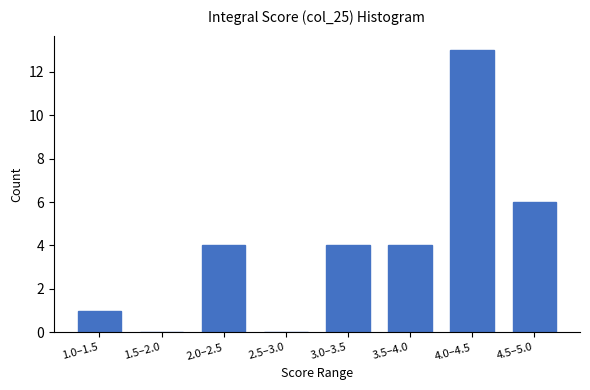

Reading left to right, list all the values displayed in this chart.

1.0–1.5=1	1.5–2.0=0	2.0–2.5=4	2.5–3.0=0	3.0–3.5=4	3.5–4.0=4	4.0–4.5=13	4.5–5.0=6